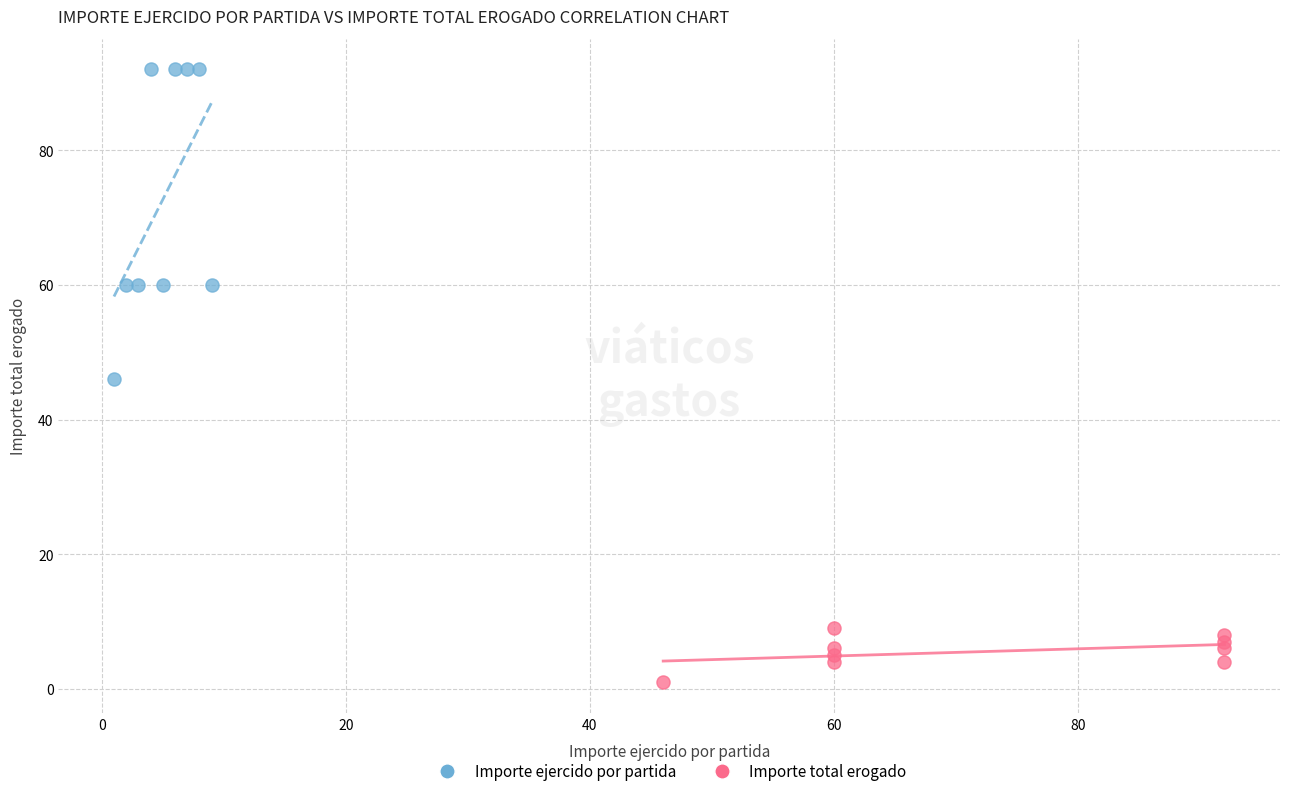

Which series contains the lowest Y value?

Importe total erogado